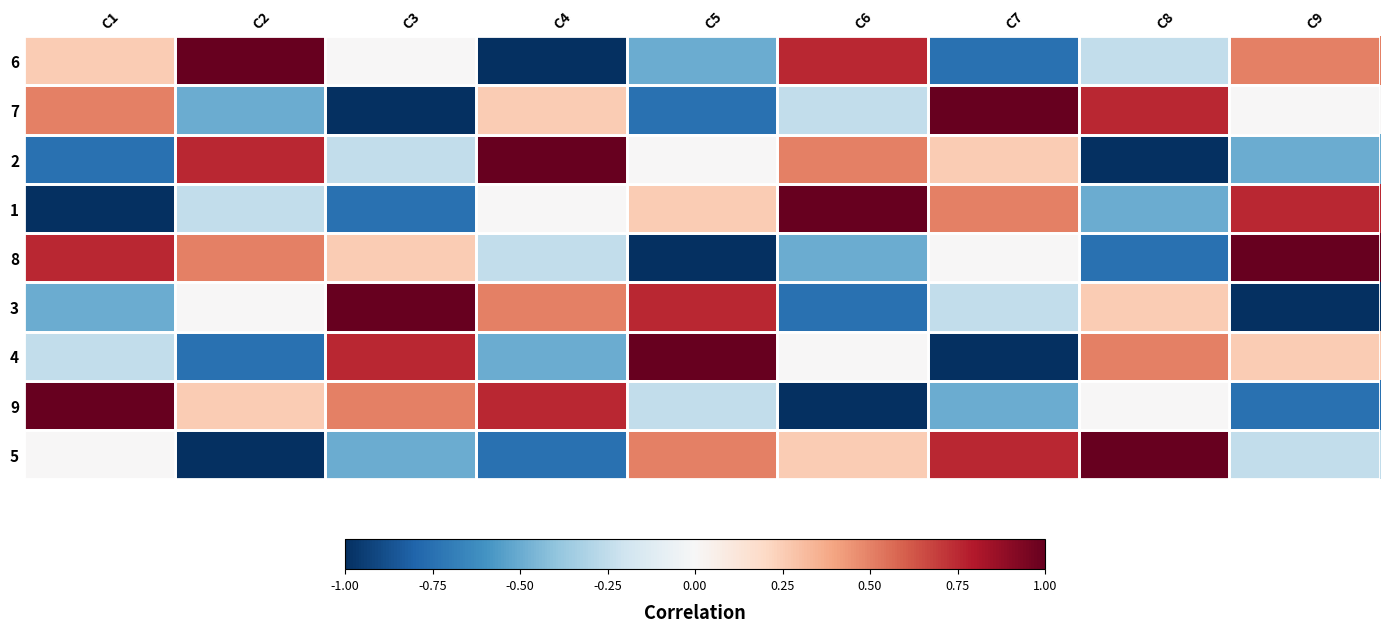

Reading left to right, list all the values displayed in this chart.

6: C1=0.2	C2=1.0	C3=0.0	C4=-1.0	C5=-0.5	C6=0.8	C7=-0.8	C8=-0.2	C9=0.5
7: C1=0.5	C2=-0.5	C3=-1.0	C4=0.2	C5=-0.8	C6=-0.2	C7=1.0	C8=0.8	C9=0.0
2: C1=-0.8	C2=0.8	C3=-0.2	C4=1.0	C5=0.0	C6=0.5	C7=0.2	C8=-1.0	C9=-0.5
1: C1=-1.0	C2=-0.2	C3=-0.8	C4=0.0	C5=0.2	C6=1.0	C7=0.5	C8=-0.5	C9=0.8
8: C1=0.8	C2=0.5	C3=0.2	C4=-0.2	C5=-1.0	C6=-0.5	C7=0.0	C8=-0.8	C9=1.0
3: C1=-0.5	C2=0.0	C3=1.0	C4=0.5	C5=0.8	C6=-0.8	C7=-0.2	C8=0.2	C9=-1.0
4: C1=-0.2	C2=-0.8	C3=0.8	C4=-0.5	C5=1.0	C6=0.0	C7=-1.0	C8=0.5	C9=0.2
9: C1=1.0	C2=0.2	C3=0.5	C4=0.8	C5=-0.2	C6=-1.0	C7=-0.5	C8=0.0	C9=-0.8
5: C1=0.0	C2=-1.0	C3=-0.5	C4=-0.8	C5=0.5	C6=0.2	C7=0.8	C8=1.0	C9=-0.2